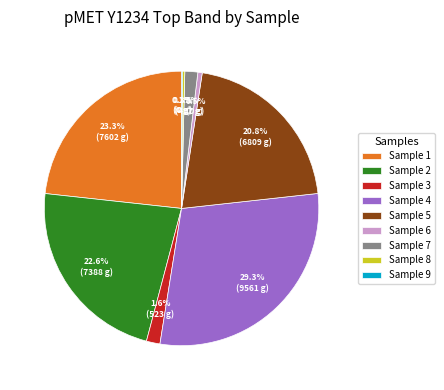

Is there any slice that represents more than half of the pie?

No